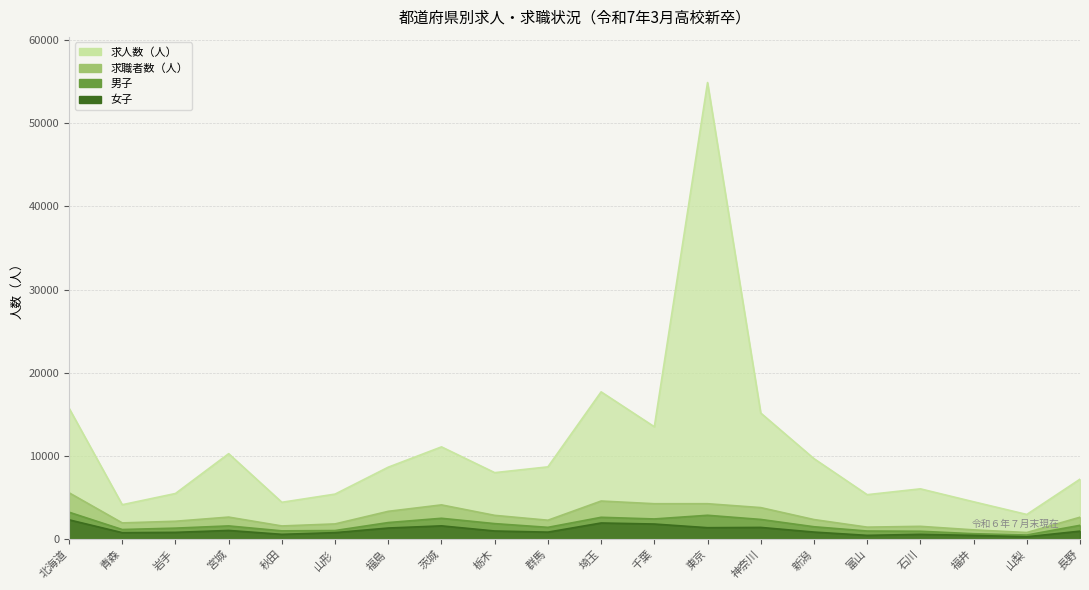

Count the number of categories in the chart.

20